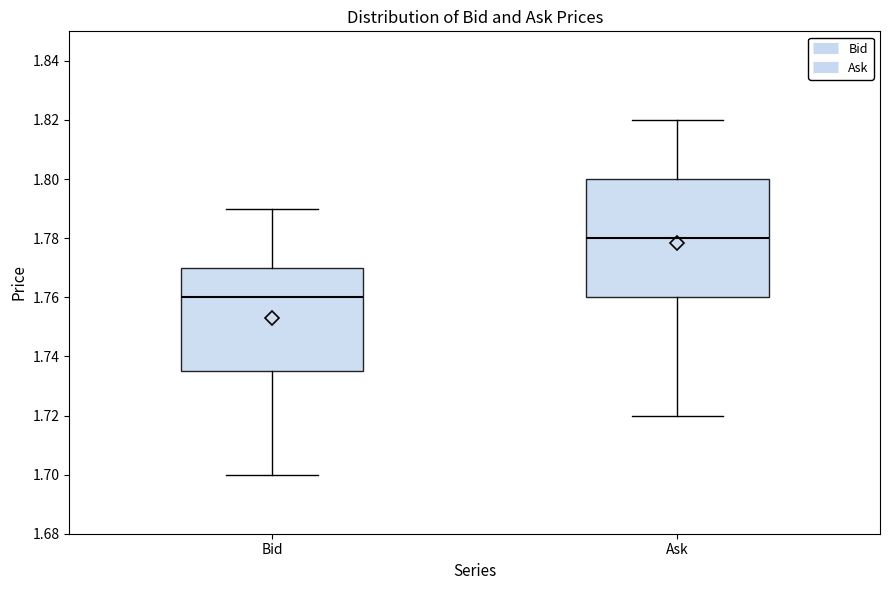

Reading left to right, transcribe this box plot: for each box, give where its median line is, the range the box spans, and where its two whiskers end, as read against the y-axis. The values are not printed on the chart, so give them approximately, as read against the axis.

Bid: median 1.760, box 1.736 to 1.770, whiskers 1.700 to 1.790
Ask: median 1.780, box 1.760 to 1.800, whiskers 1.720 to 1.820